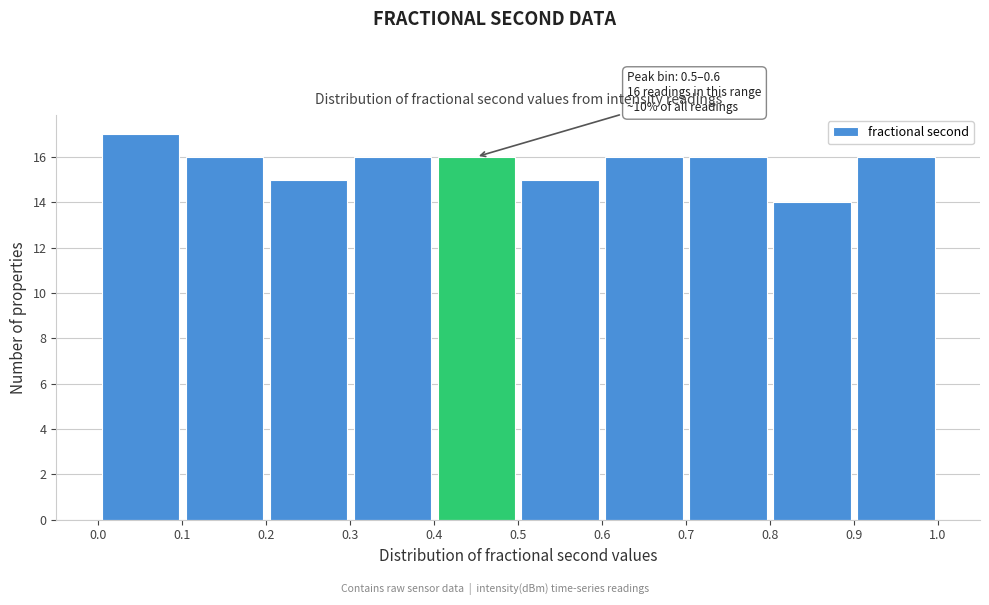

Over which range of the x-axis is the bar tallest?

0.0 to 0.1